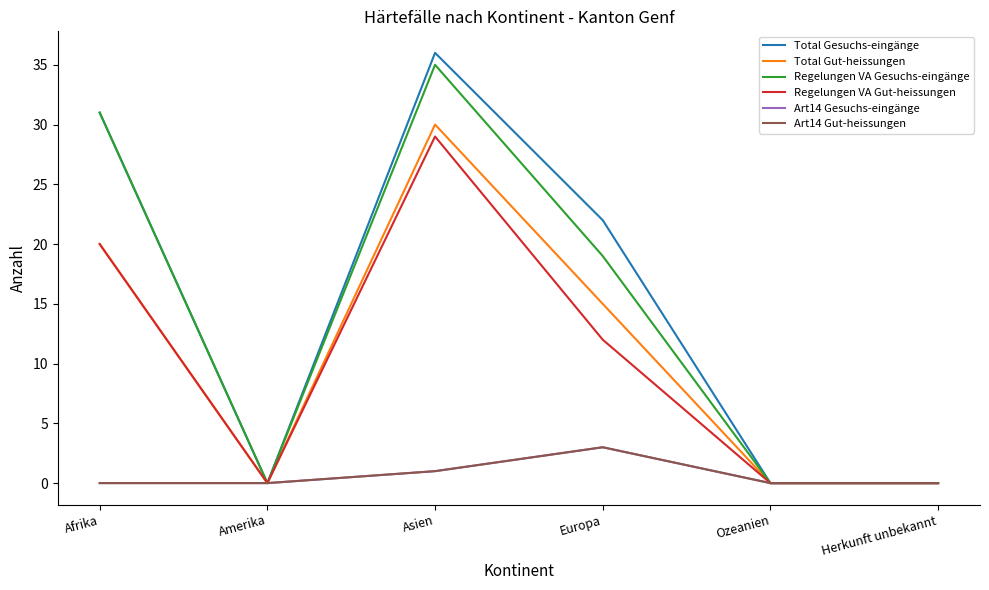

How many Art14 Gut-heissungen values are between 0 and 1?

5